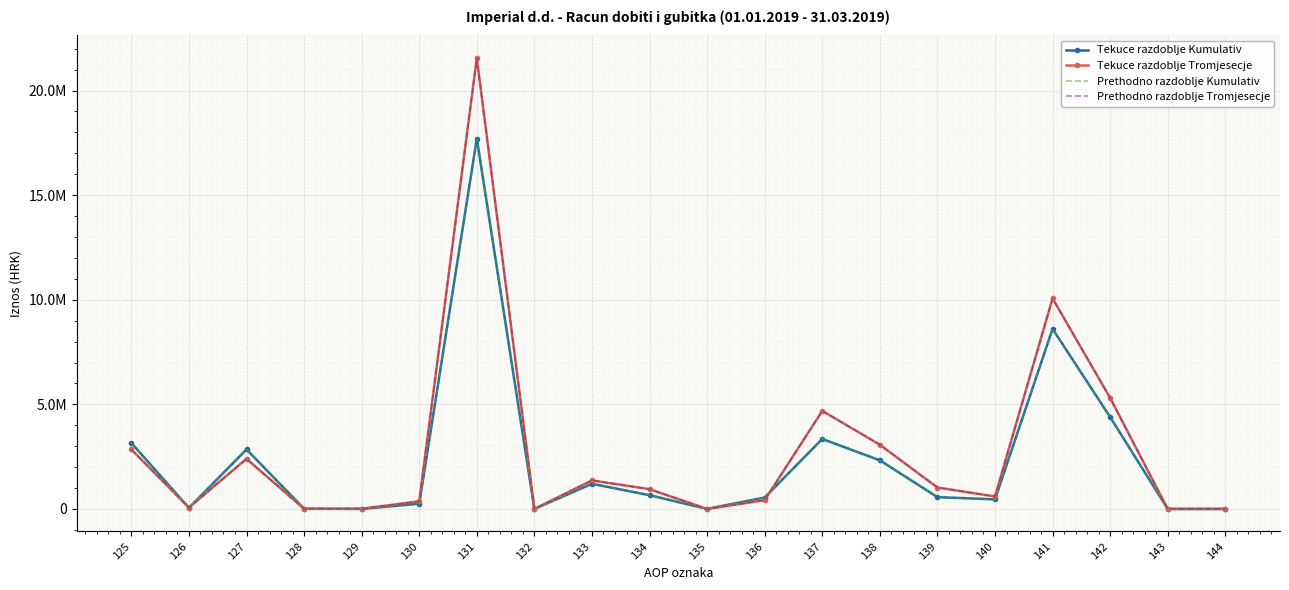

Which series has the largest total across all categories?

Tekuce razdoblje Tromjesecje